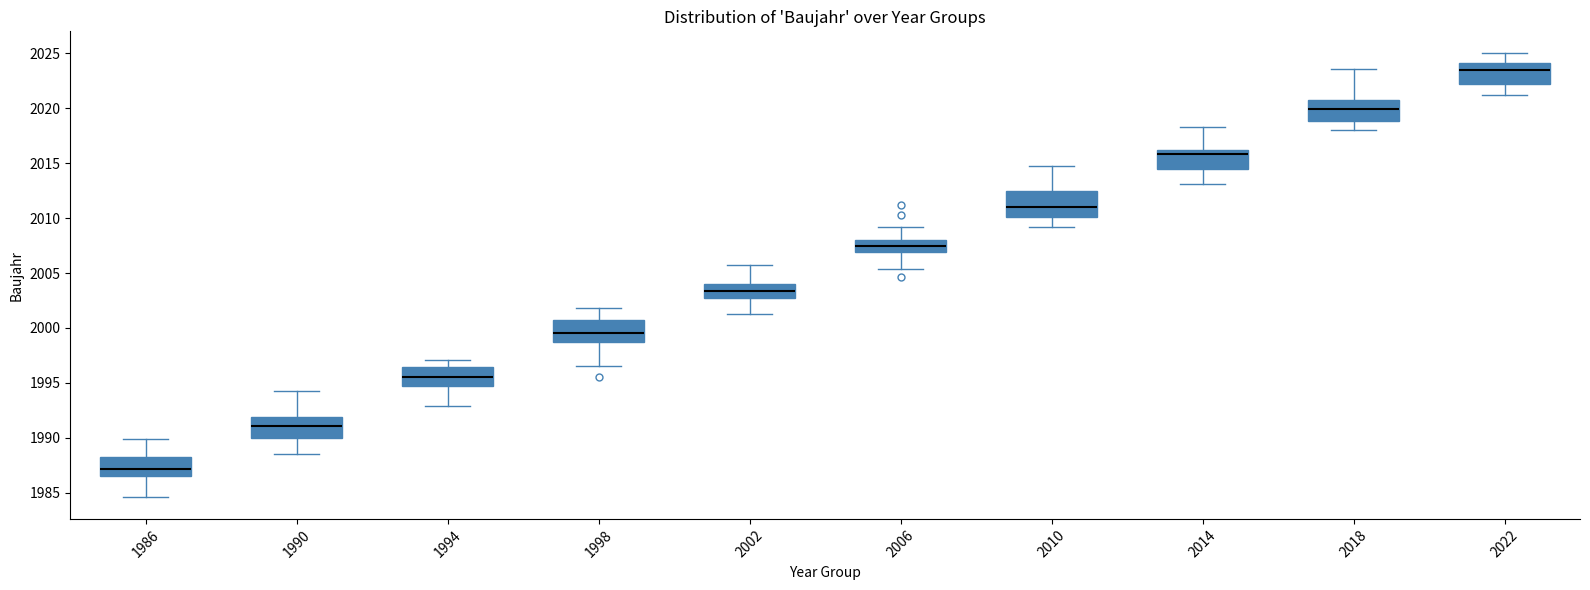

Which box has the highest median line?

2022